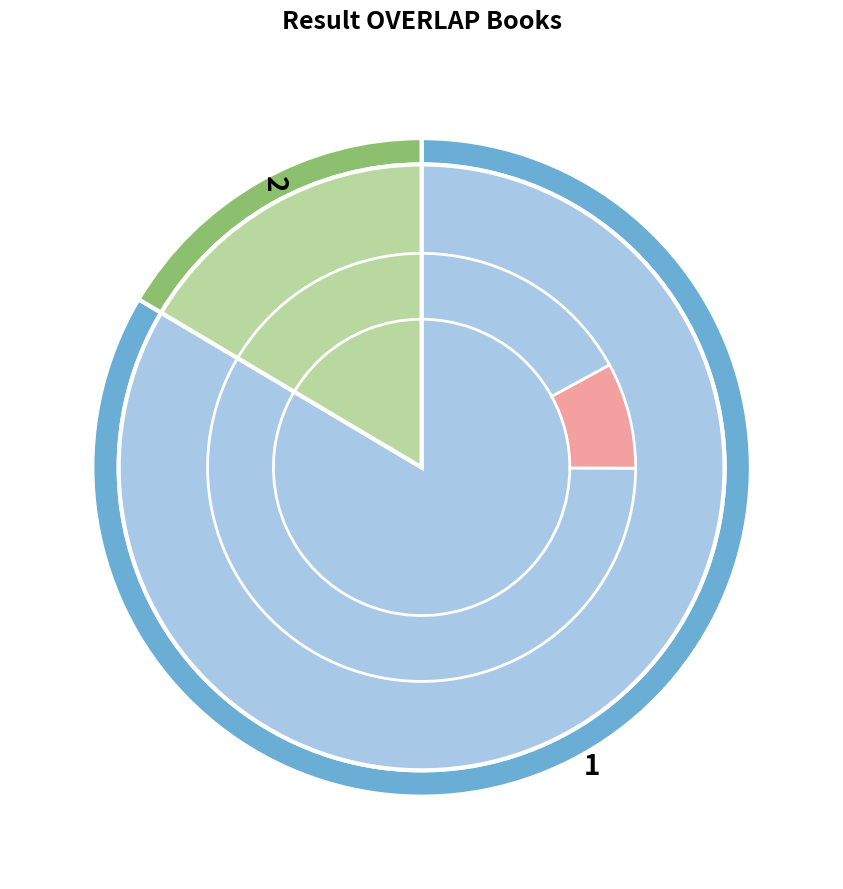

True or false: 1 accounts for 77% of the total.

False